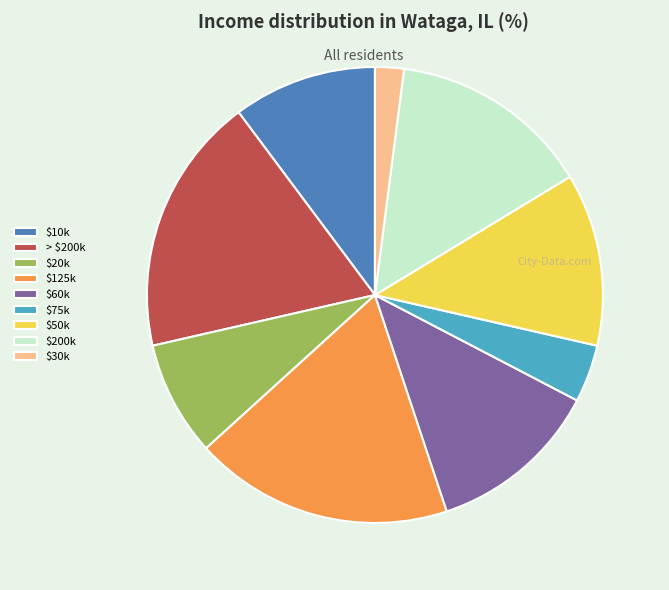

What is the smallest slice in the pie chart?

$30k